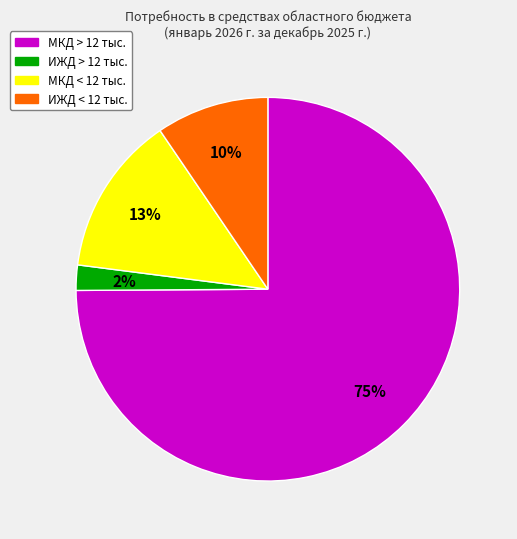

Is МКД > 12 тыс. the majority of the pie?

Yes